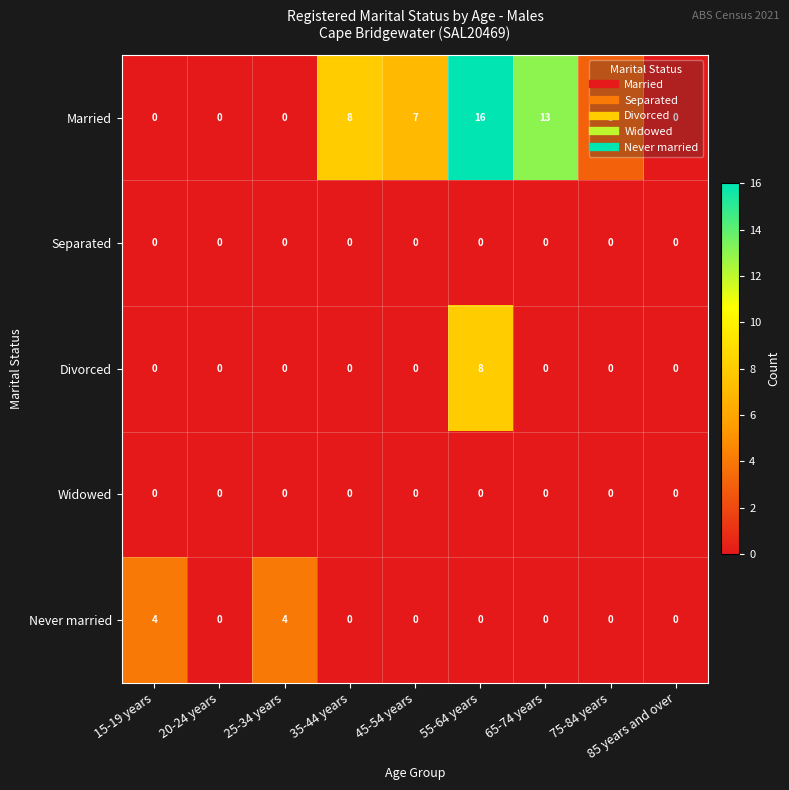

What is the greatest value displayed?

16